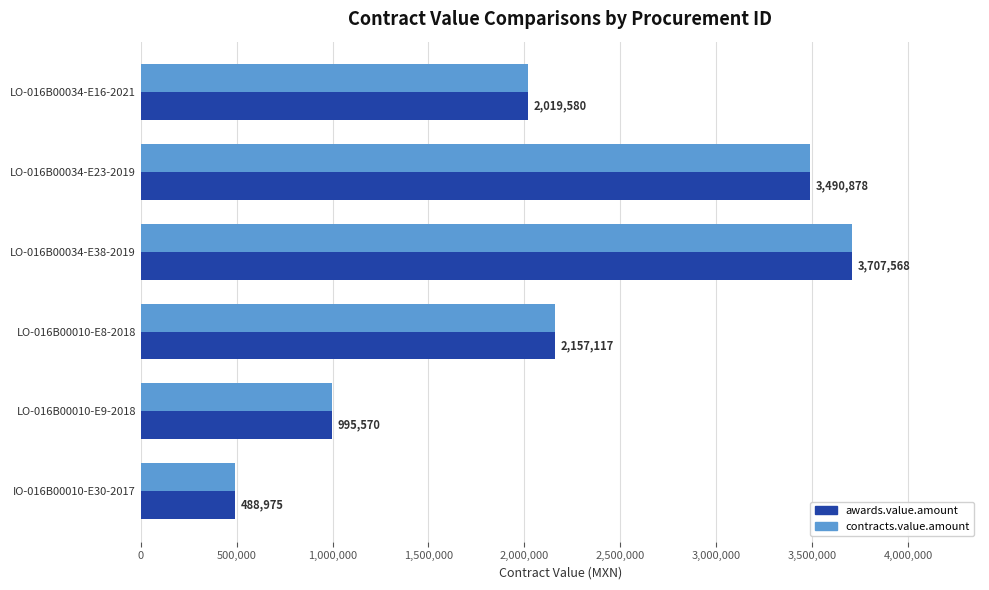

Rank the categories by awards.value.amount value from highest to lowest.

LO-016B00034-E38-2019, LO-016B00034-E23-2019, LO-016B00010-E8-2018, LO-016B00034-E16-2021, LO-016B00010-E9-2018, IO-016B00010-E30-2017